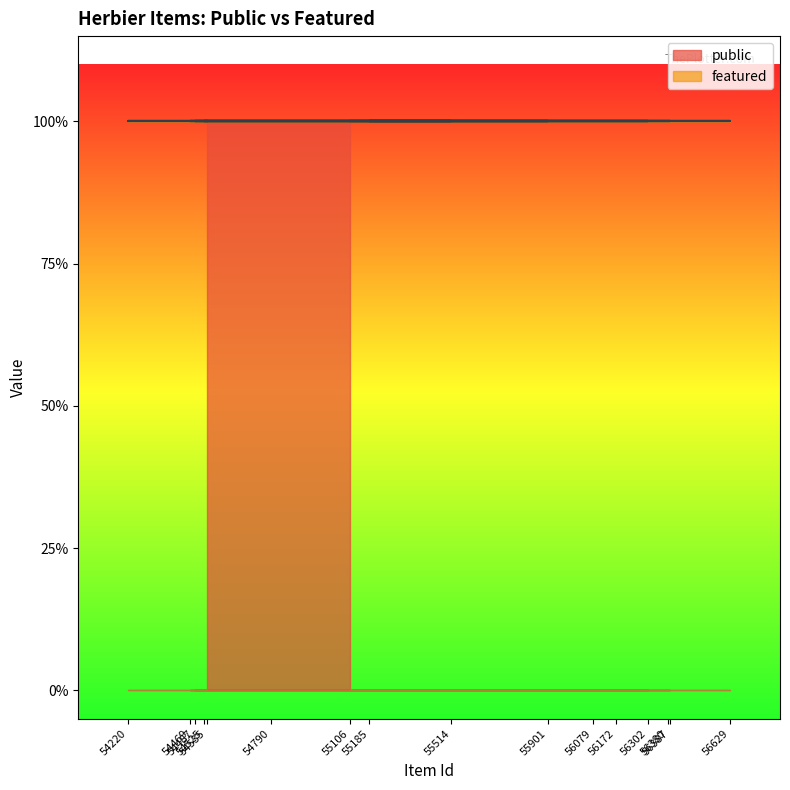

Reading left to right, extract all data points from this chart.

public: 55106=1	56302=1	54469=1	54790=1	55514=1	54220=1	56387=1	56380=1	55185=1	56629=1	56172=1	56079=1	54487=1	55901=1	54525=1	54535=1
featured: 55106=0	56302=0	54469=0	54790=0	55514=0	54220=0	56387=0	56380=0	55185=0	56629=0	56172=0	56079=0	54487=0	55901=0	54525=0	54535=0